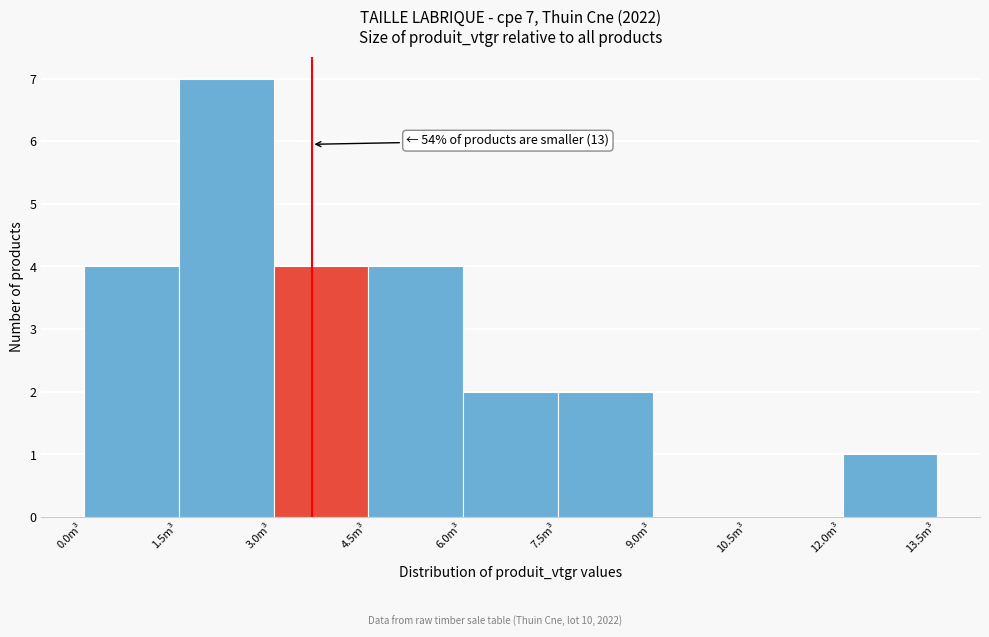

Over which range of the x-axis is the bar tallest?

1.5 to 3.0